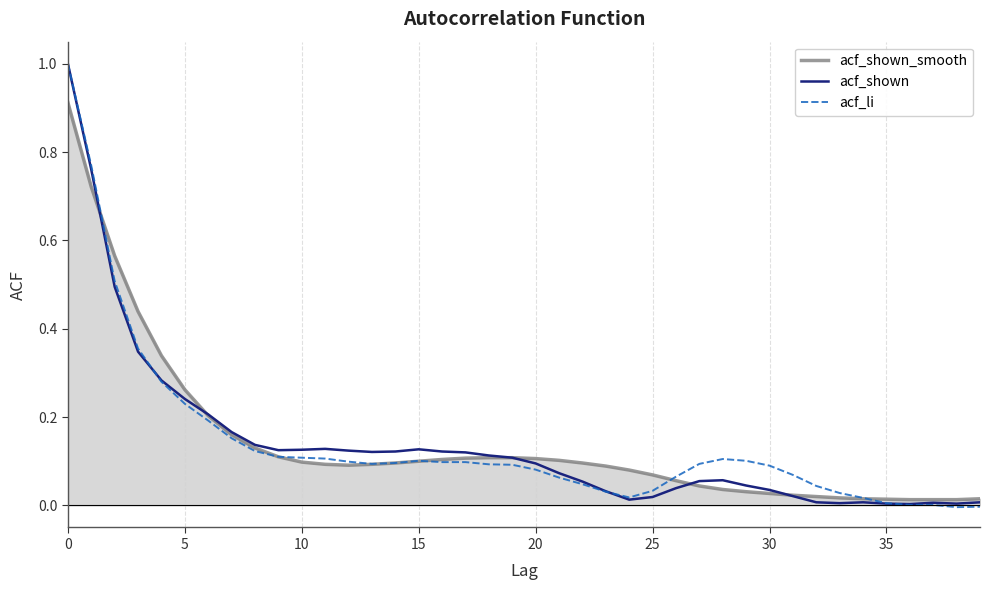

At how many categories does at least one series exceed 0?

40